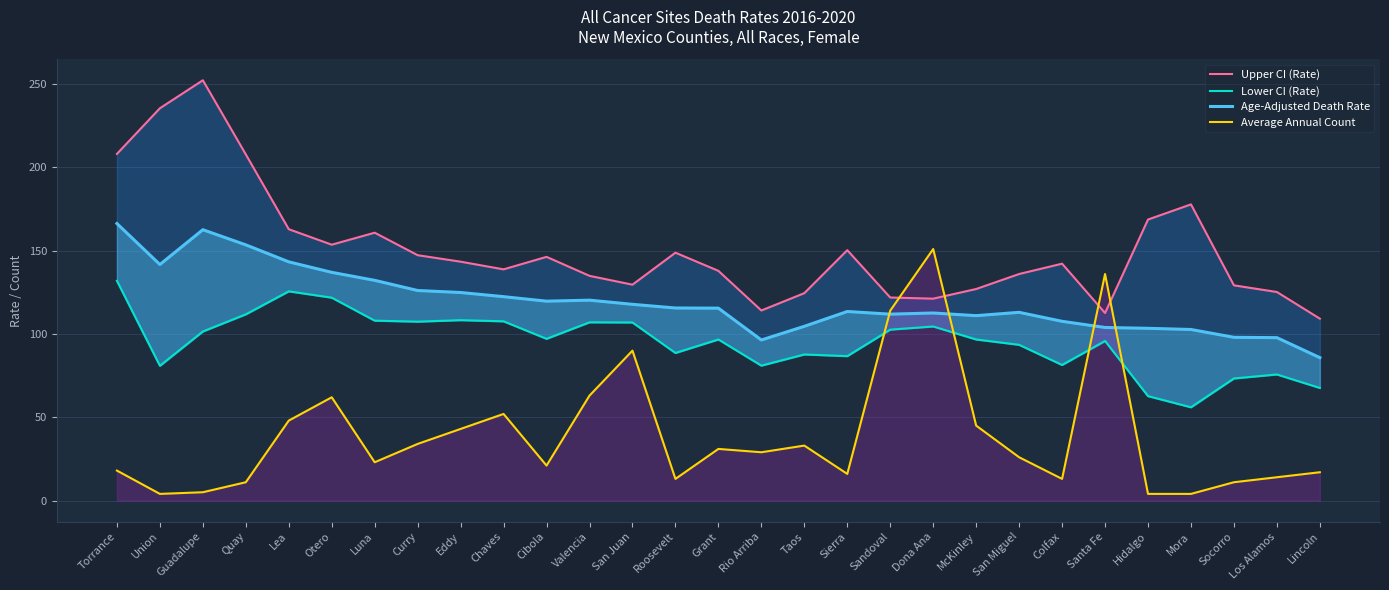

What position from the left is Cibola?

11